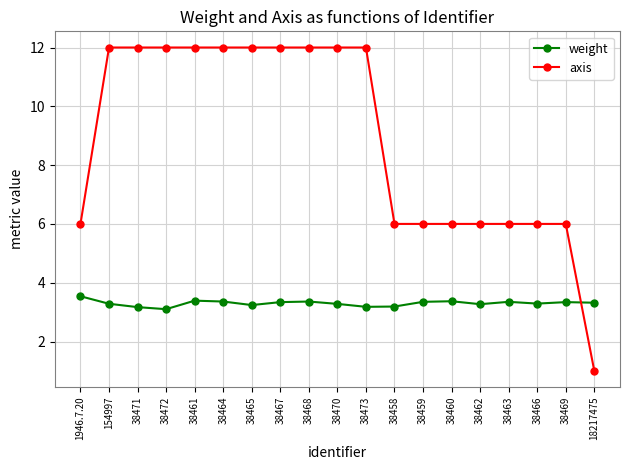

Where do weight and axis first cross each other?

38469 and 18217475